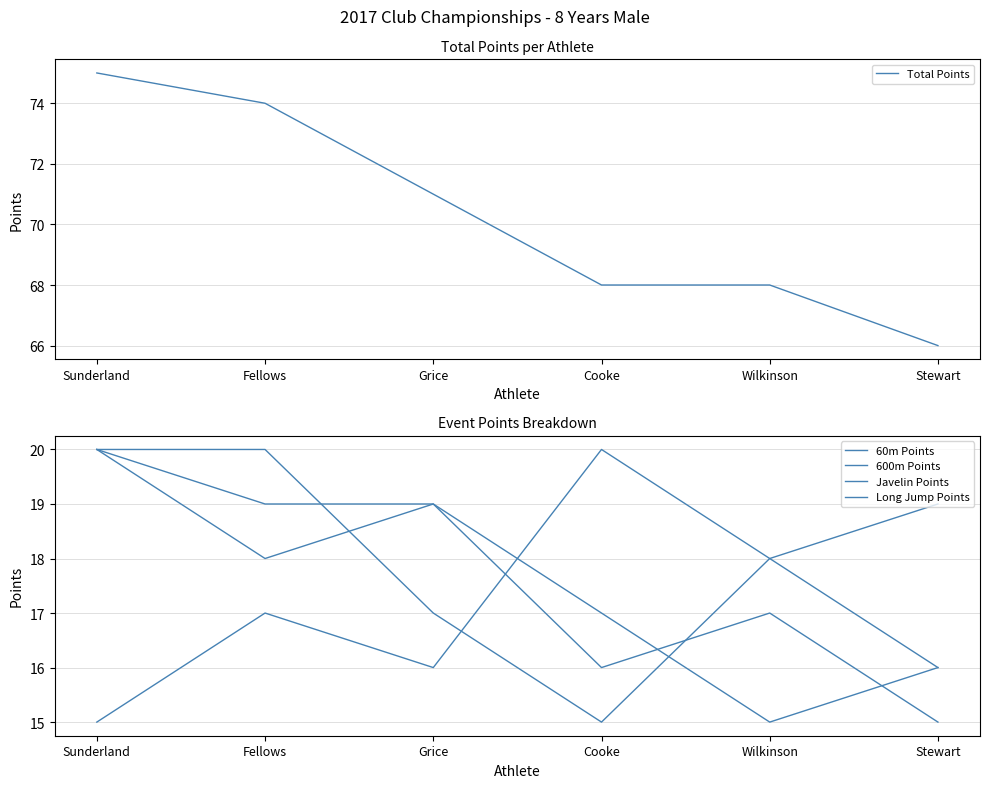

Rank the series by their maximum value, from lowest to highest.

60m Points, 600m Points, Javelin Points, Long Jump Points, Total Points